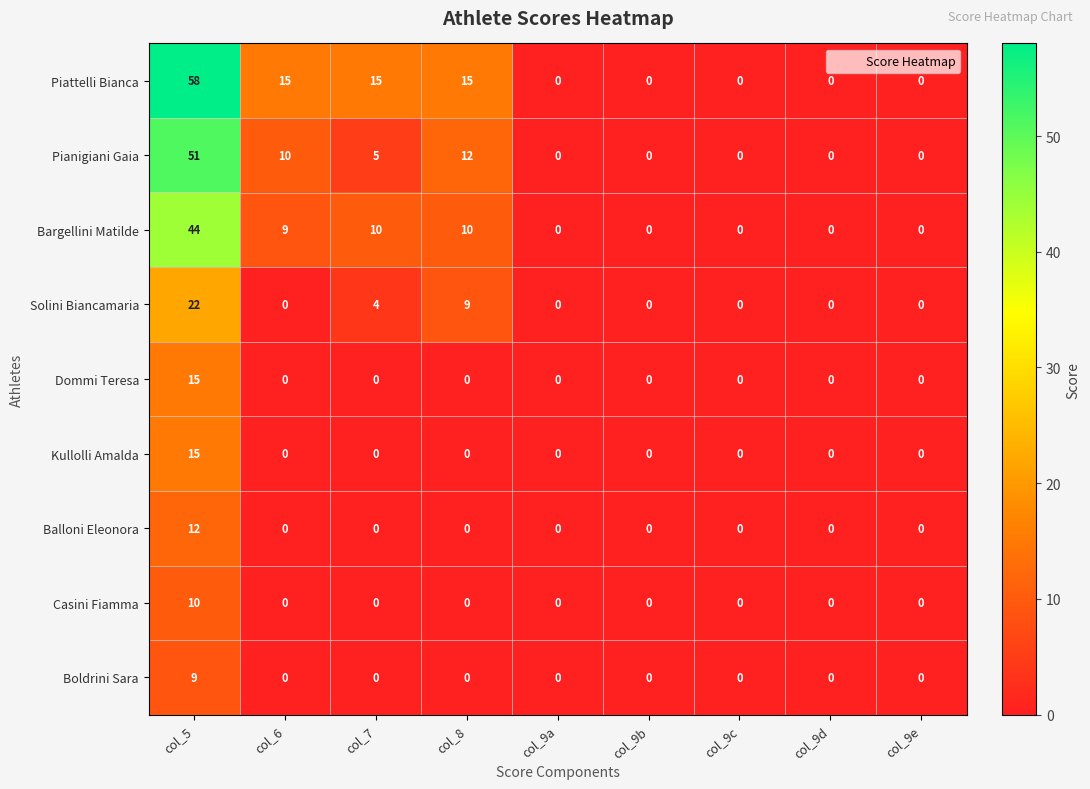

What is the sum of all Piattelli Bianca values?

103